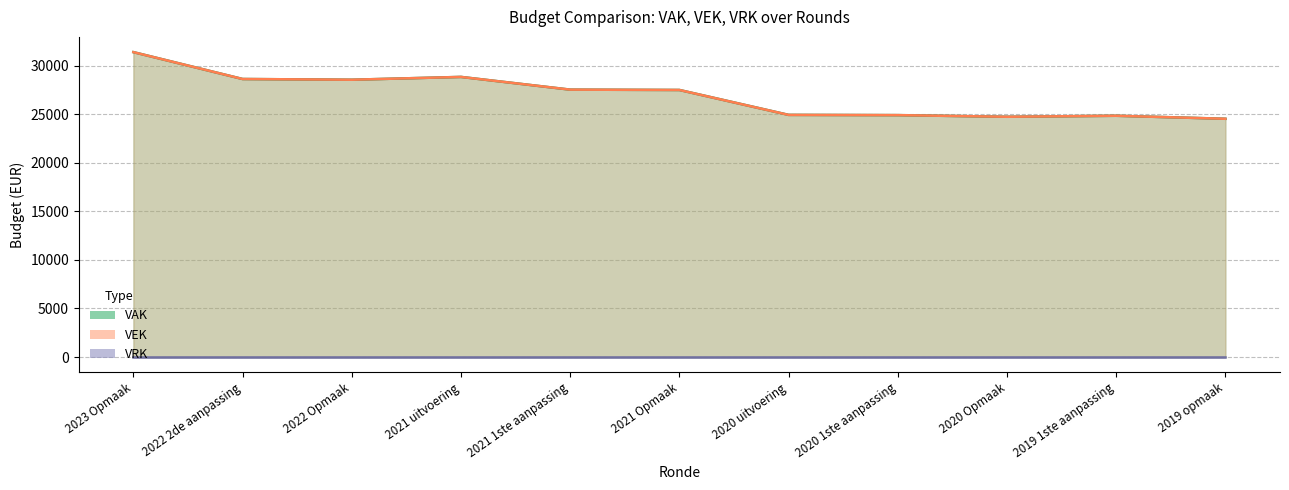

Which has a higher value, 2019 opmaak or 2021 uitvoering?

2021 uitvoering